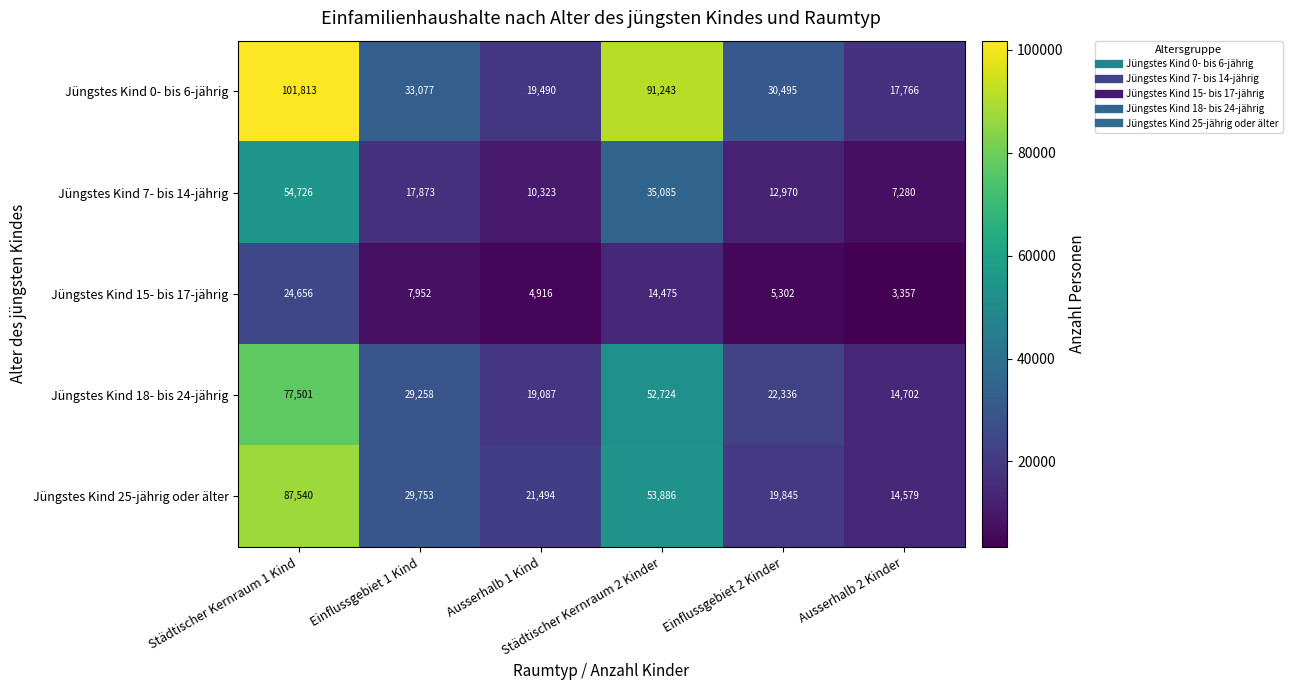

Which series has the largest total across all categories?

Jüngstes Kind 0- bis 6-jährig